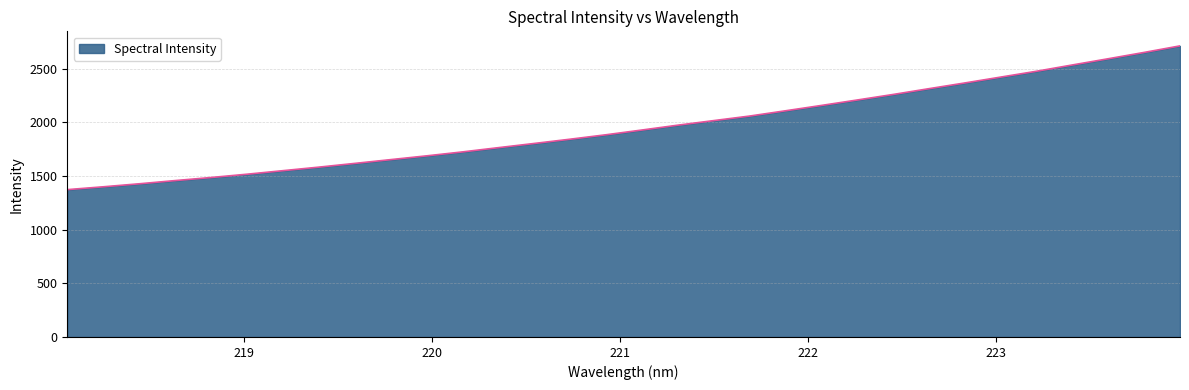

What is the greatest value displayed?

2712.4